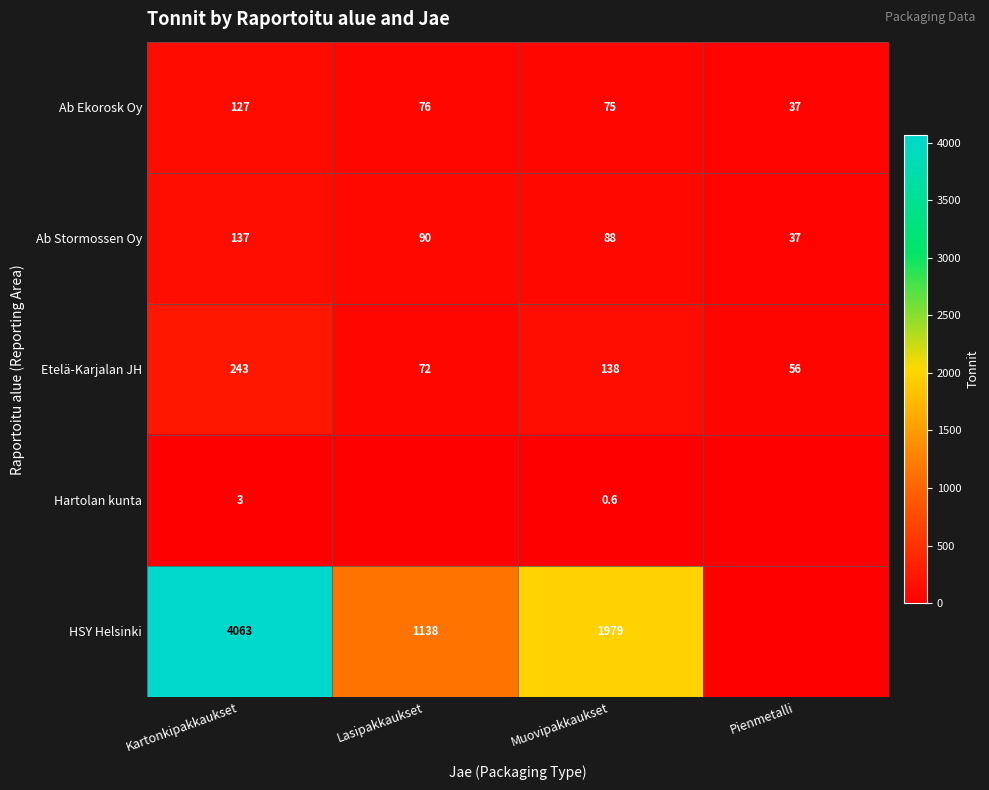

The Ab Stormossen Oy series shows 18.1 at Pienmetalli. True or false?

False